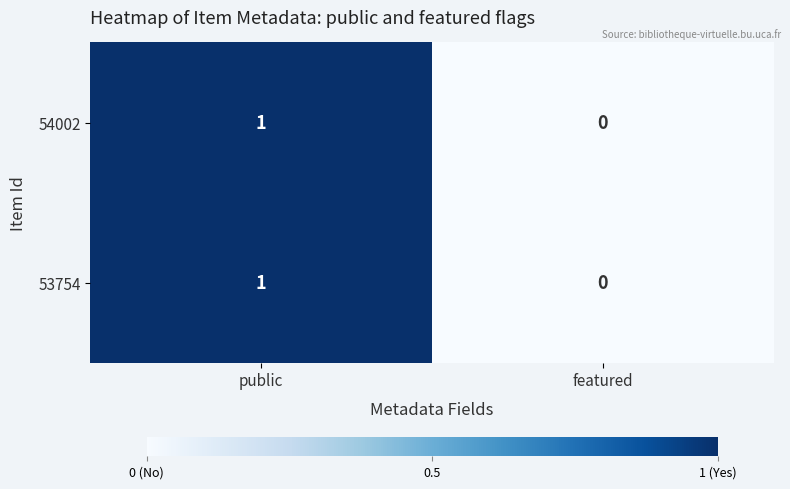

At which category does the chart reach its minimum across all series?

featured